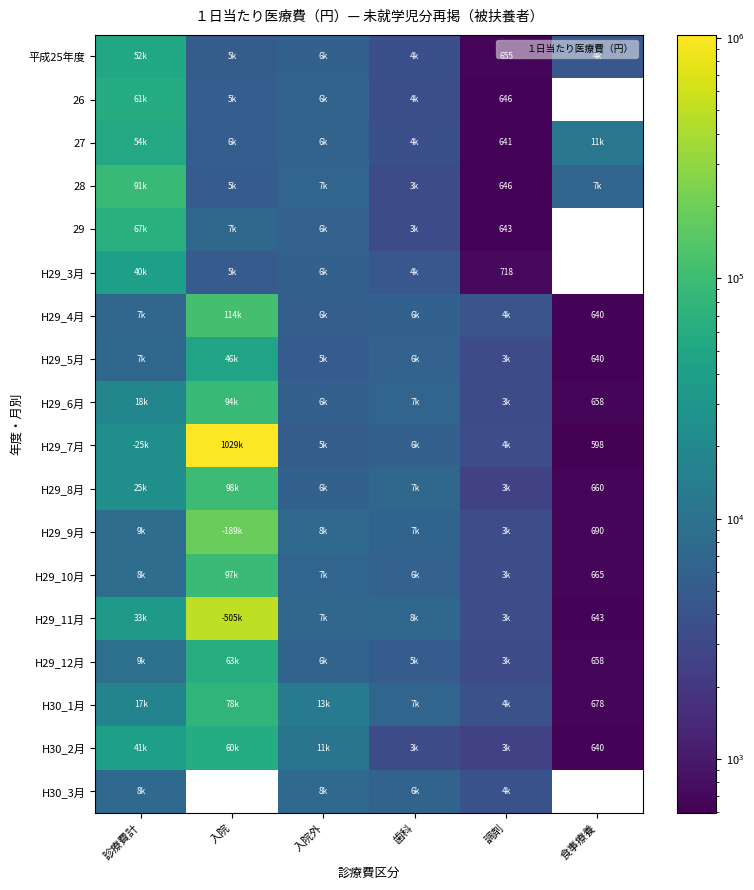

List the series in order of their peak value, highest first.

H29_7月, H29_11月, H29_9月, H29_4月, H29_8月, H29_10月, H29_6月, 28, H30_1月, 29, H29_12月, 26, H30_2月, 27, 平成25年度, H29_5月, H29_3月, H30_3月